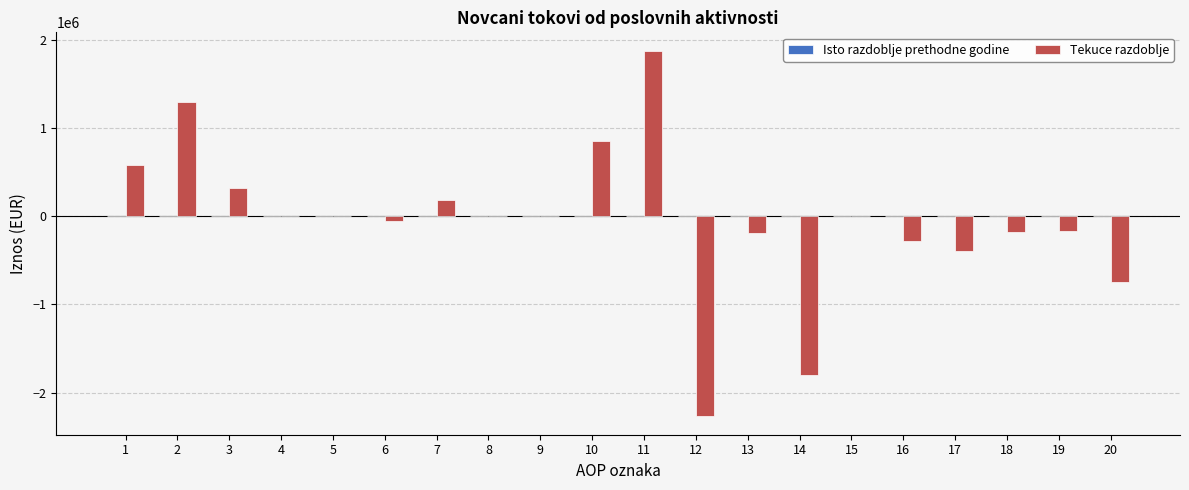

What is the change in value from 12 to 13?

+2077103